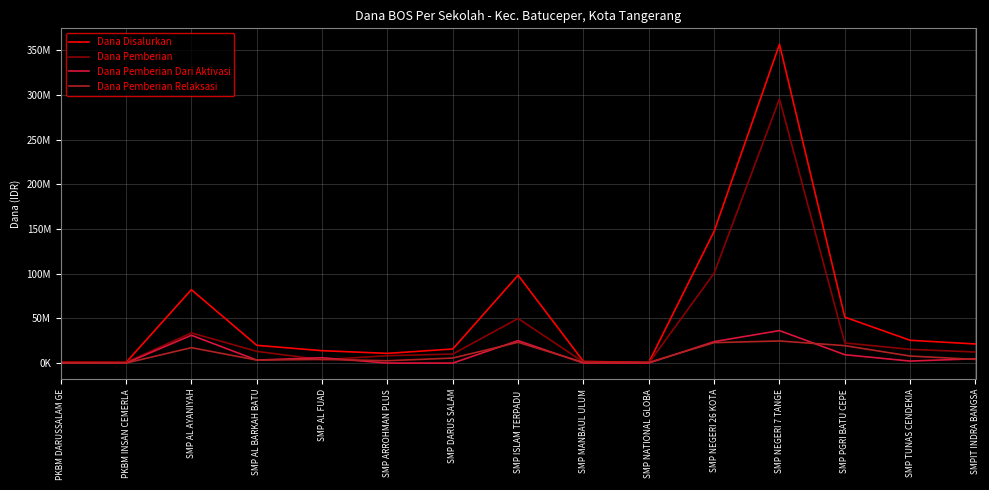

What is the maximum value for Dana Pemberian Dari Aktivasi?

36375000